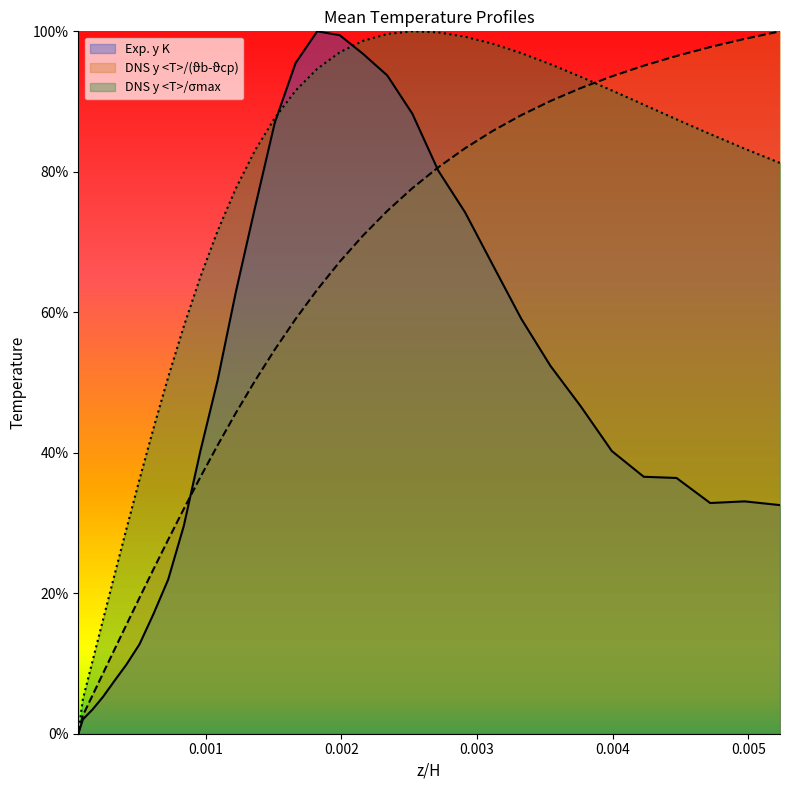

True or false: DNS y <T>/(ϑb-ϑcp) and Exp. y K intersect in this chart.

True